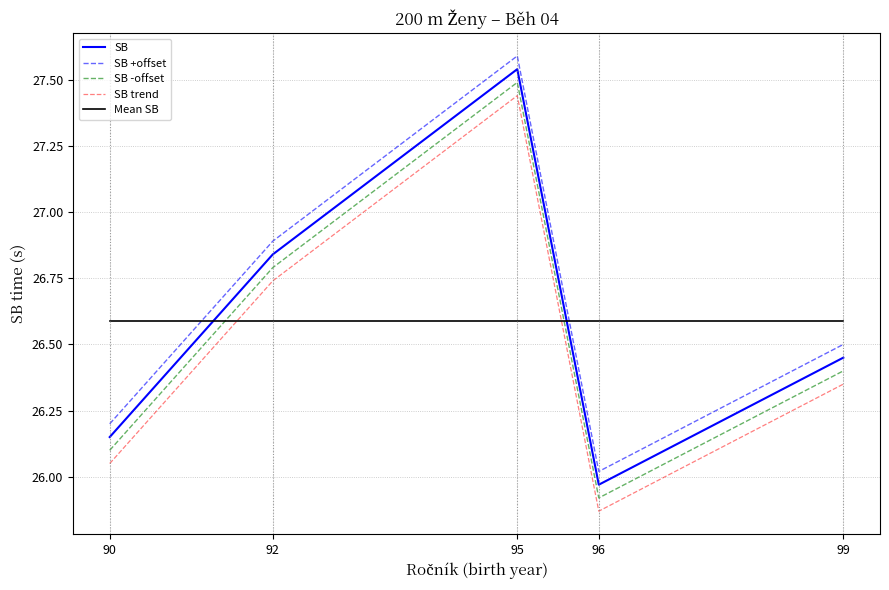

True or false: SB and SB +offset cross at least once.

False